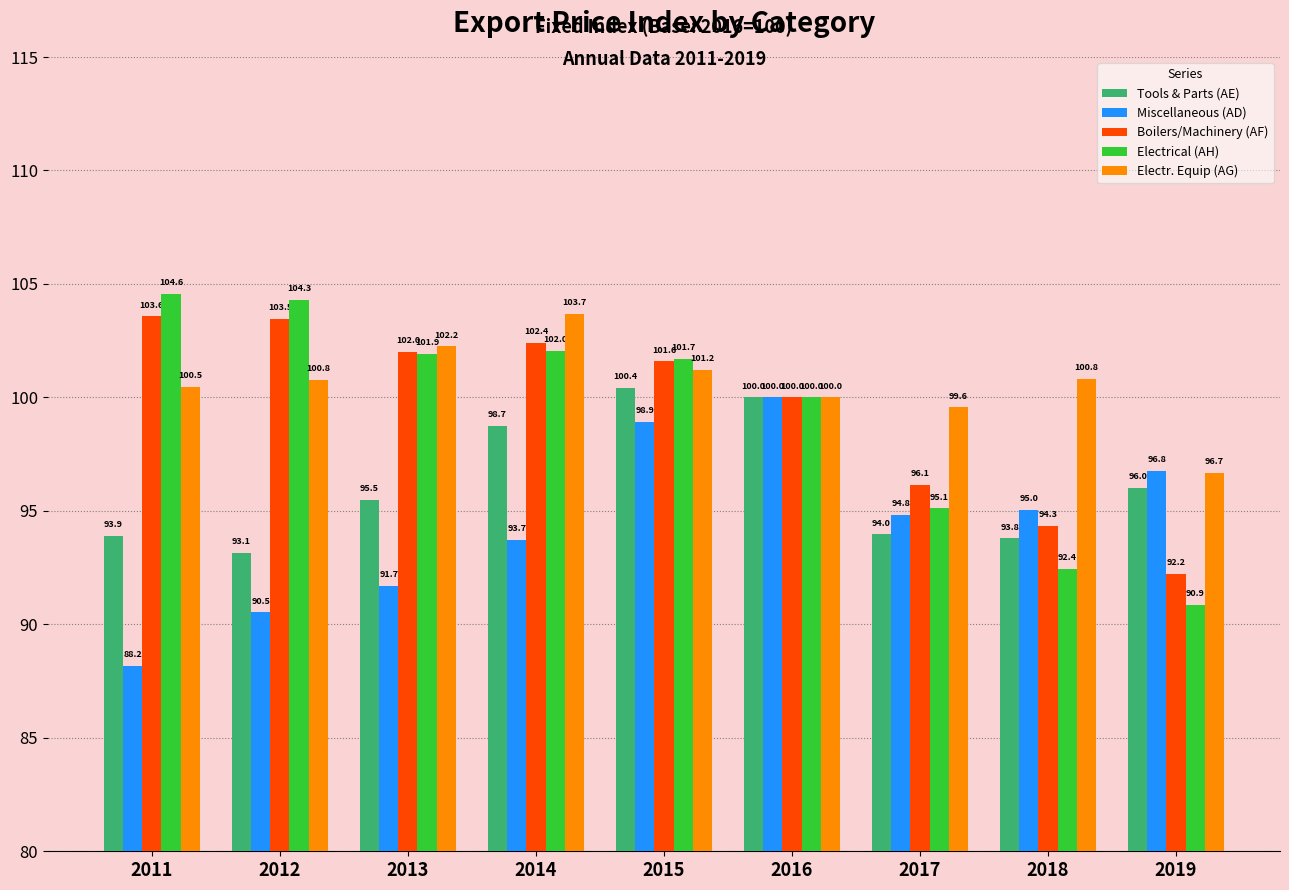

How many data points does each series have?

9